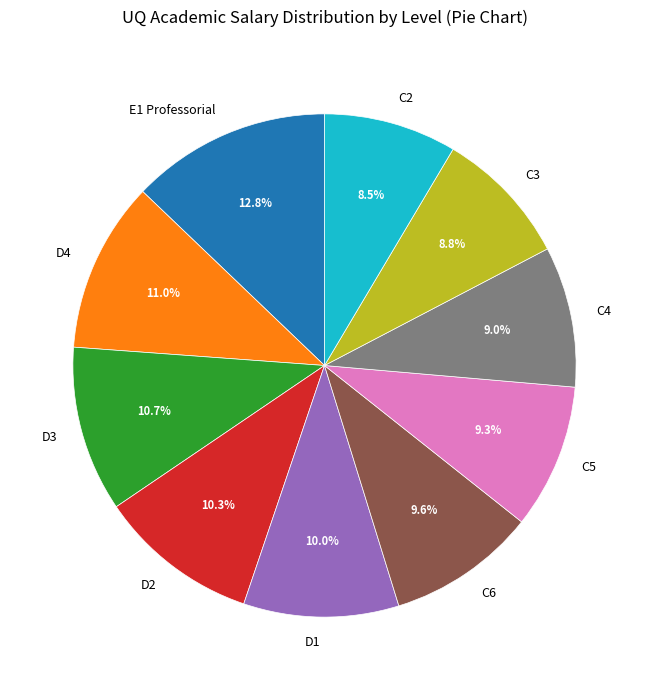

What is the largest slice in the pie chart?

E1 Professorial